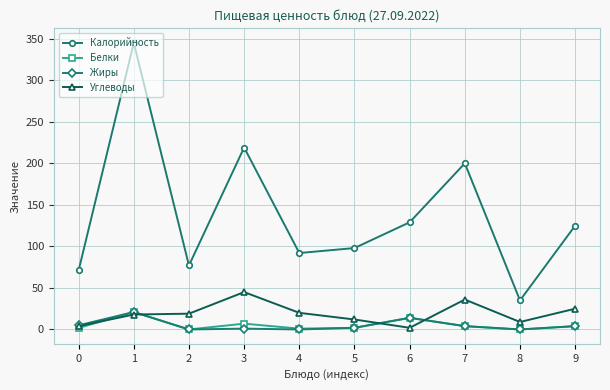

What is the value of the Жиры point at the 7th from the left?

14.0